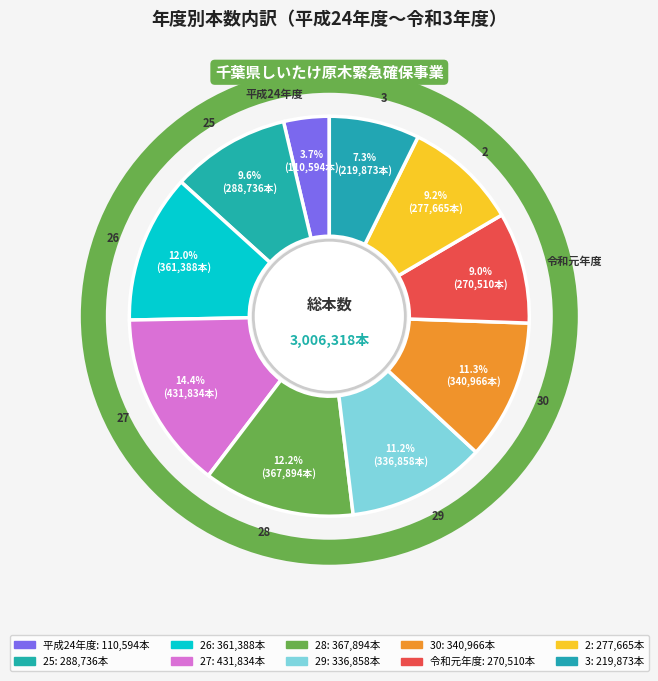

To the nearest percent, what percentage of the pie is 27?

14%